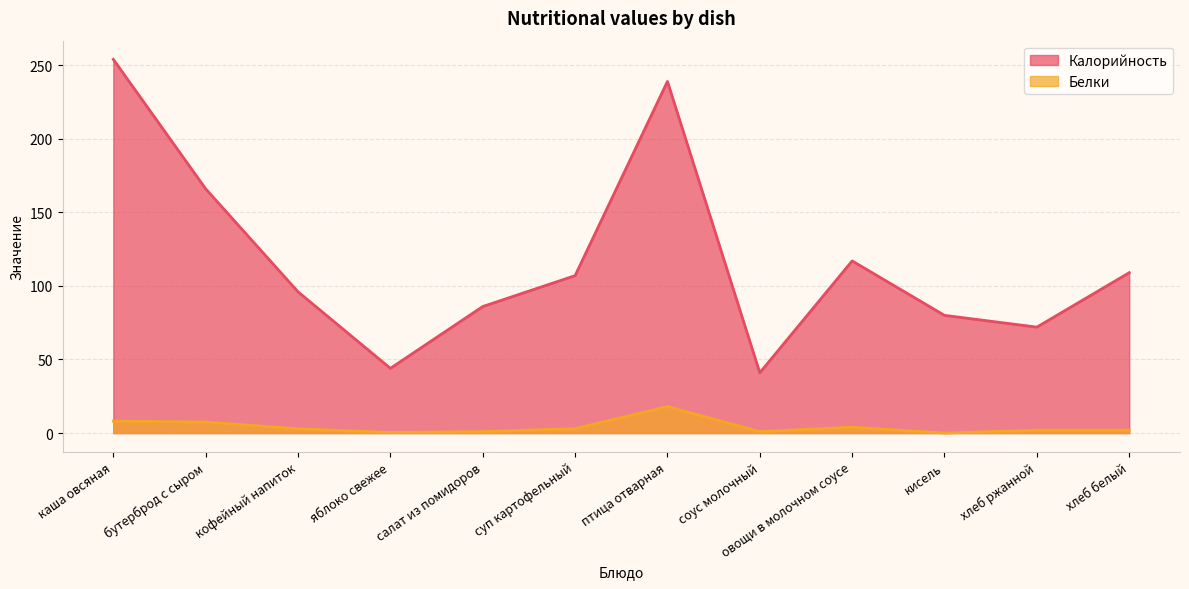

Reading right to left, extract all data points from this chart.

Калорийность: 109.0	72.0	80.0	117.0	41.0	239.0	107.0	86.0	44.0	96.0	166.0	254.0
Белки: 2.0	2.0	0.0	4.0	1.0	18.0	3.0	1.0	0.4	2.9	7.5	8.1